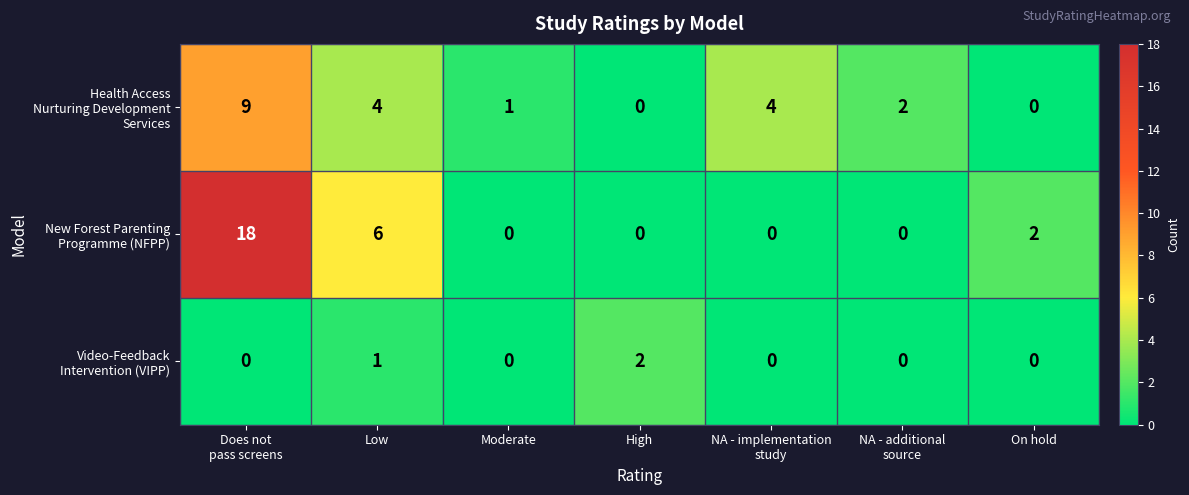

What is the greatest value displayed?

18